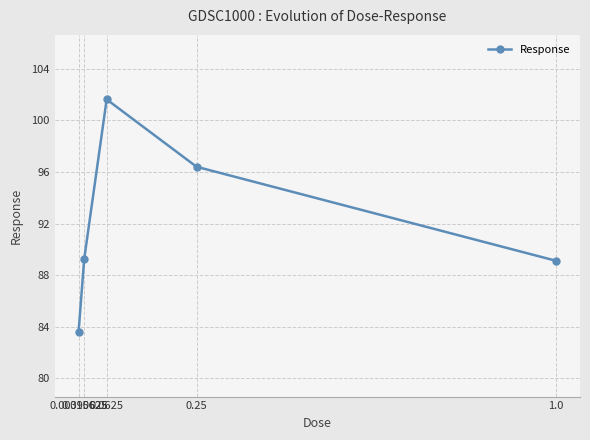

How many interior local peaks (higher than both neighbors) does the data have?

1